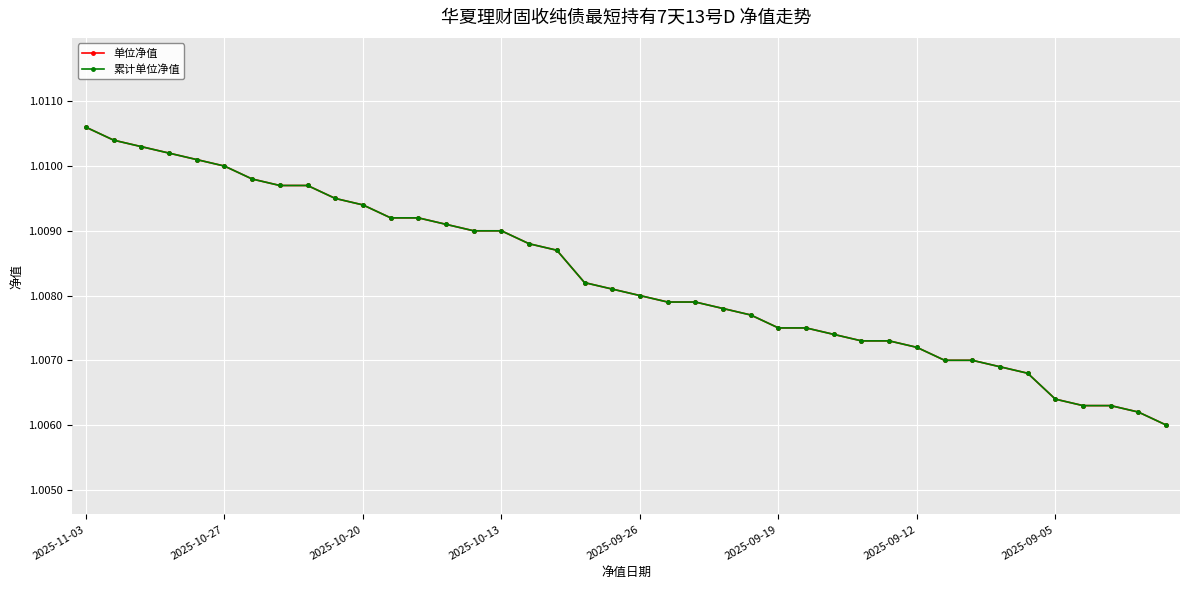

Which category has the highest value in the 单位净值 series?

2025-11-03